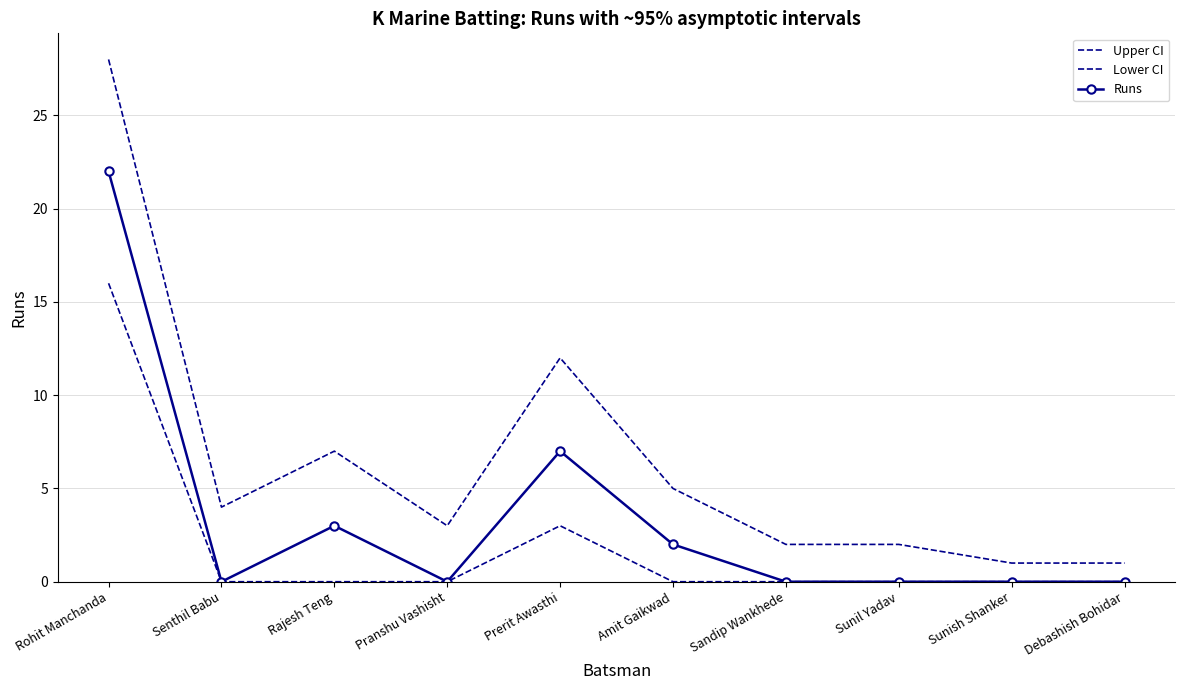

True or false: Upper CI and Lower CI intersect in this chart.

False